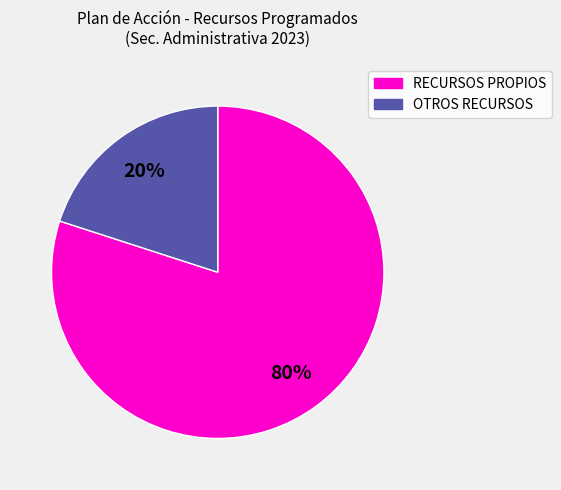

To the nearest percent, what is the difference between the largest and smallest slice percentages?

60%